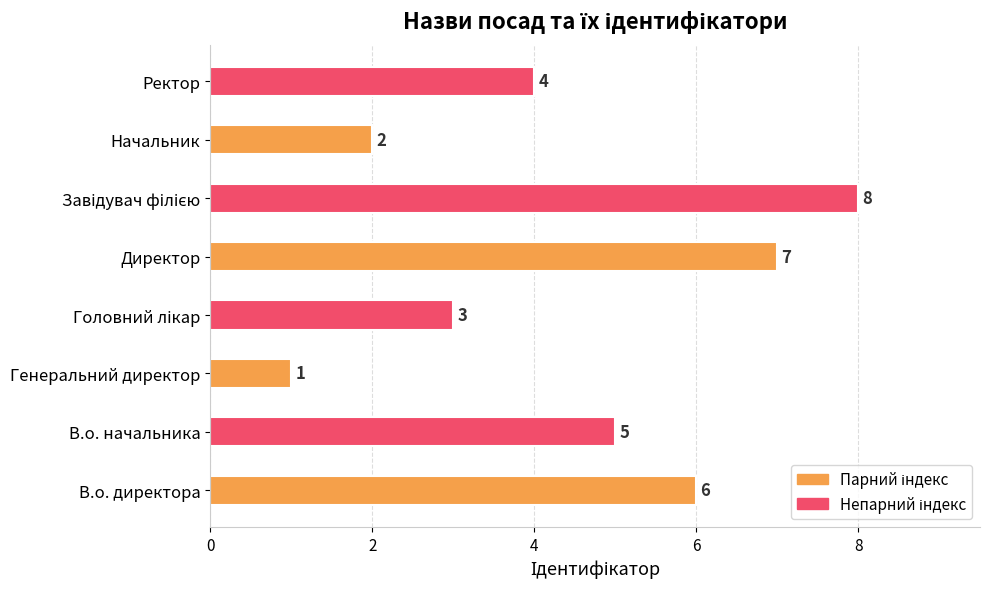

The chart shows a value of 1 at Генеральний директор. True or false?

True